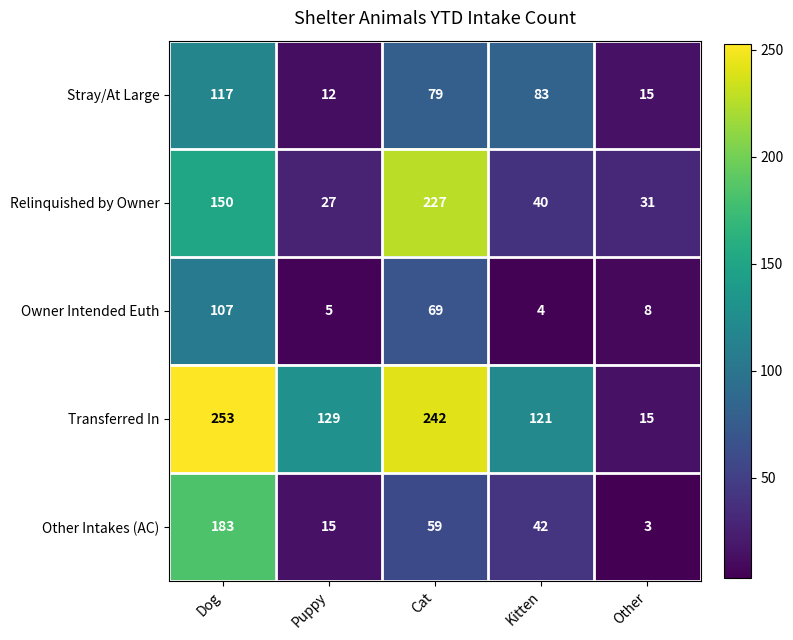

How many data points does each series have?

5